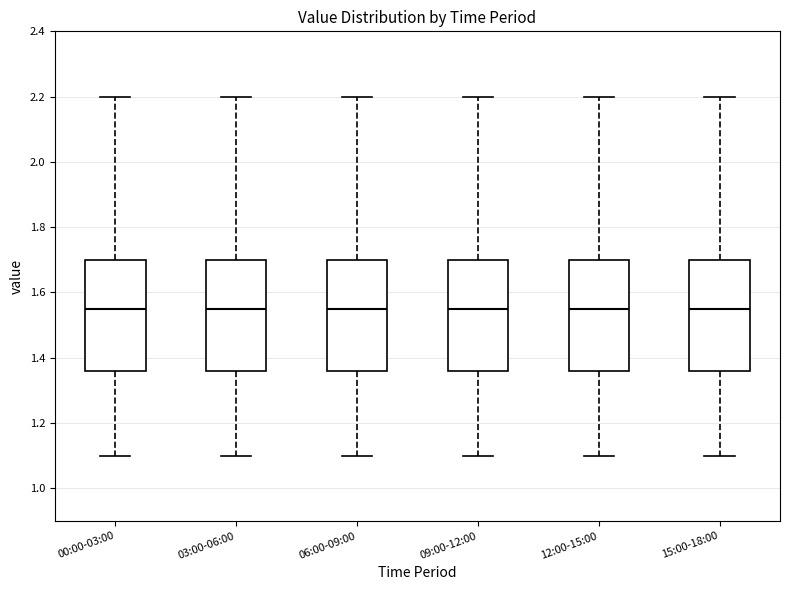

Reading left to right, transcribe this box plot: for each box, give where its median line is, the range the box spans, and where its two whiskers end, as read against the y-axis. The values are not printed on the chart, so give them approximately, as read against the axis.

00:00-03:00: median 1.56, box 1.36 to 1.70, whiskers 1.10 to 2.20
03:00-06:00: median 1.56, box 1.36 to 1.70, whiskers 1.10 to 2.20
06:00-09:00: median 1.56, box 1.36 to 1.70, whiskers 1.10 to 2.20
09:00-12:00: median 1.56, box 1.36 to 1.70, whiskers 1.10 to 2.20
12:00-15:00: median 1.56, box 1.36 to 1.70, whiskers 1.10 to 2.20
15:00-18:00: median 1.56, box 1.36 to 1.70, whiskers 1.10 to 2.20